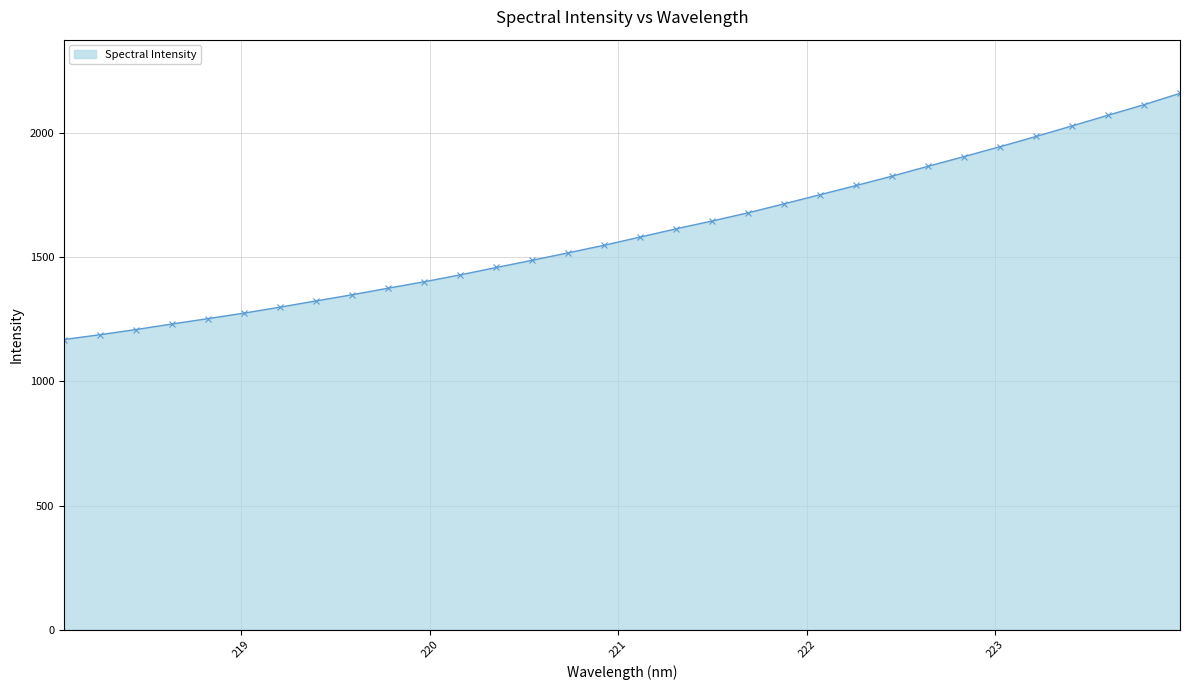

What is the minimum value shown in the chart?

1169.0